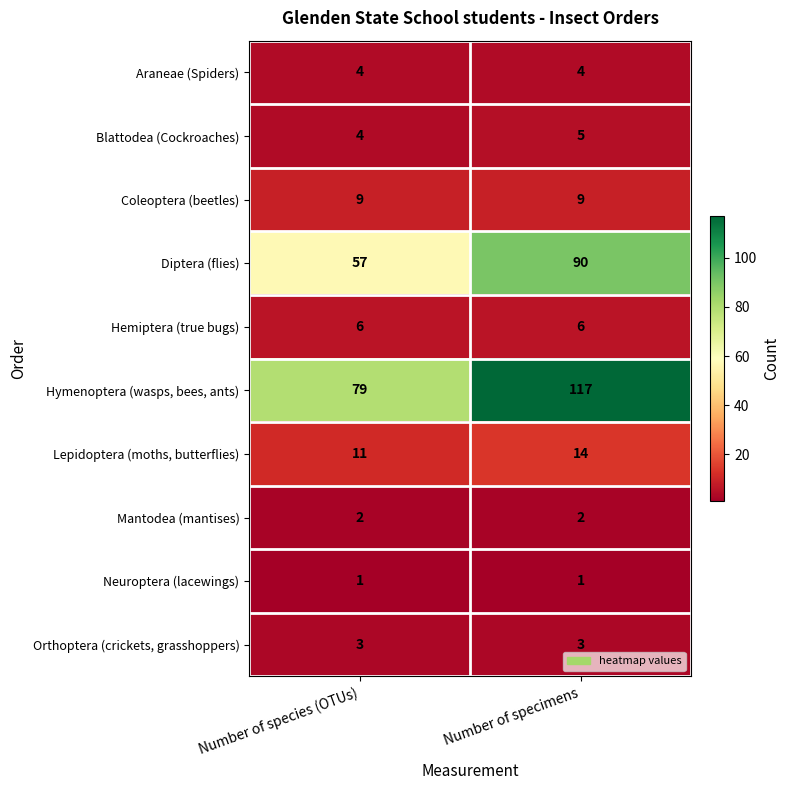

Which series has the widest spread of values?

Hymenoptera (wasps, bees, ants)